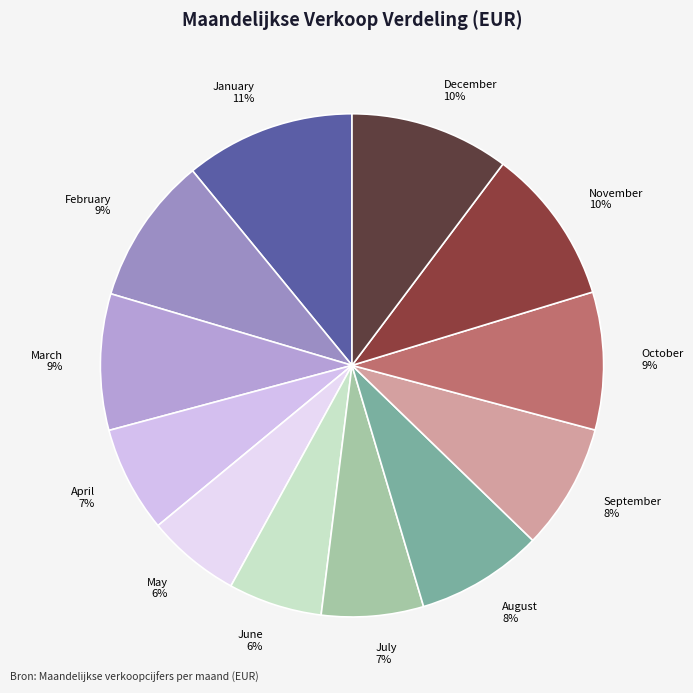

What is the largest slice in the pie chart?

January